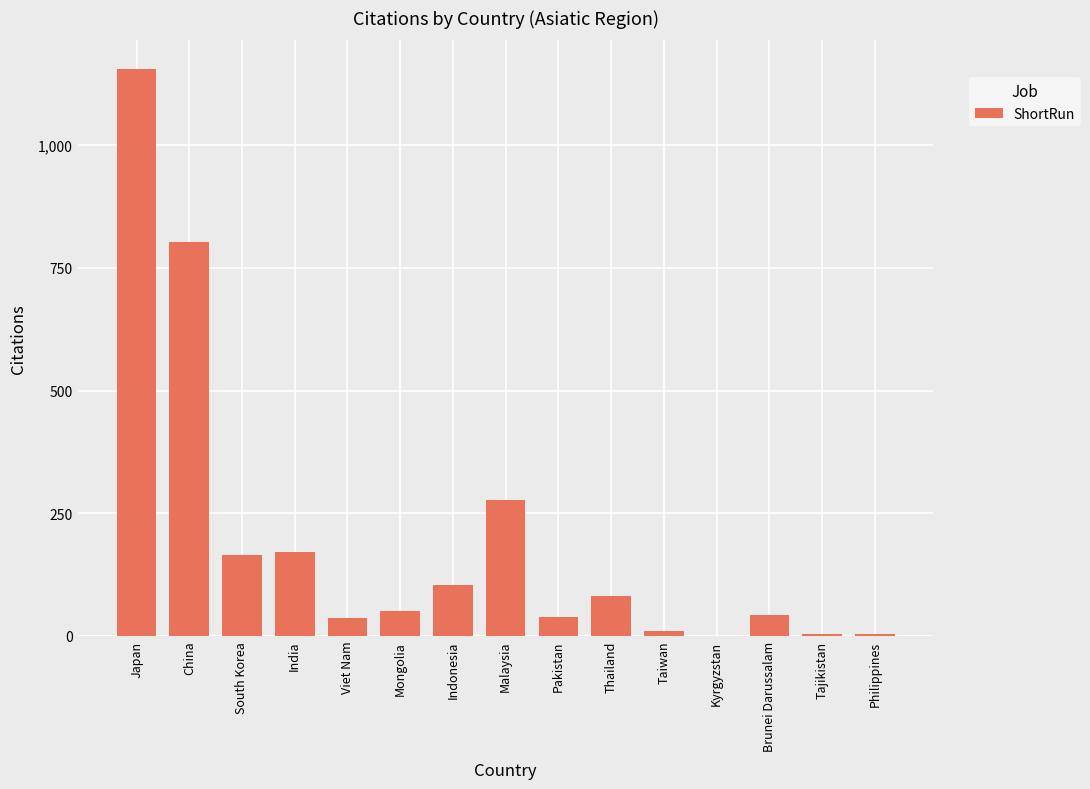

The value at China is 1304. True or false?

False